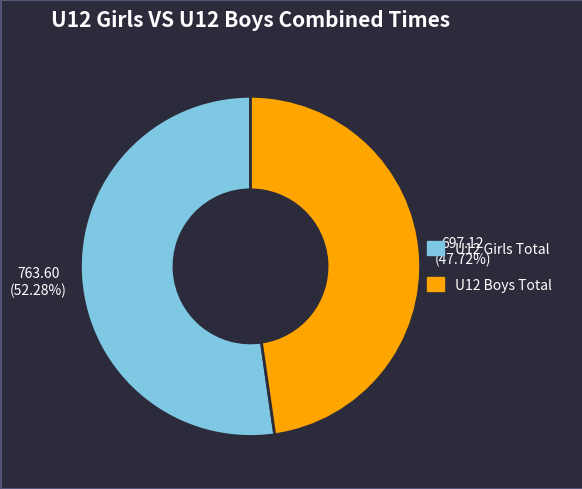

Is there a majority slice in this chart?

Yes